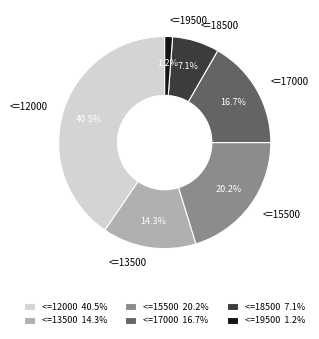

What percentage is the <=19500 slice, to the nearest percent?

1%